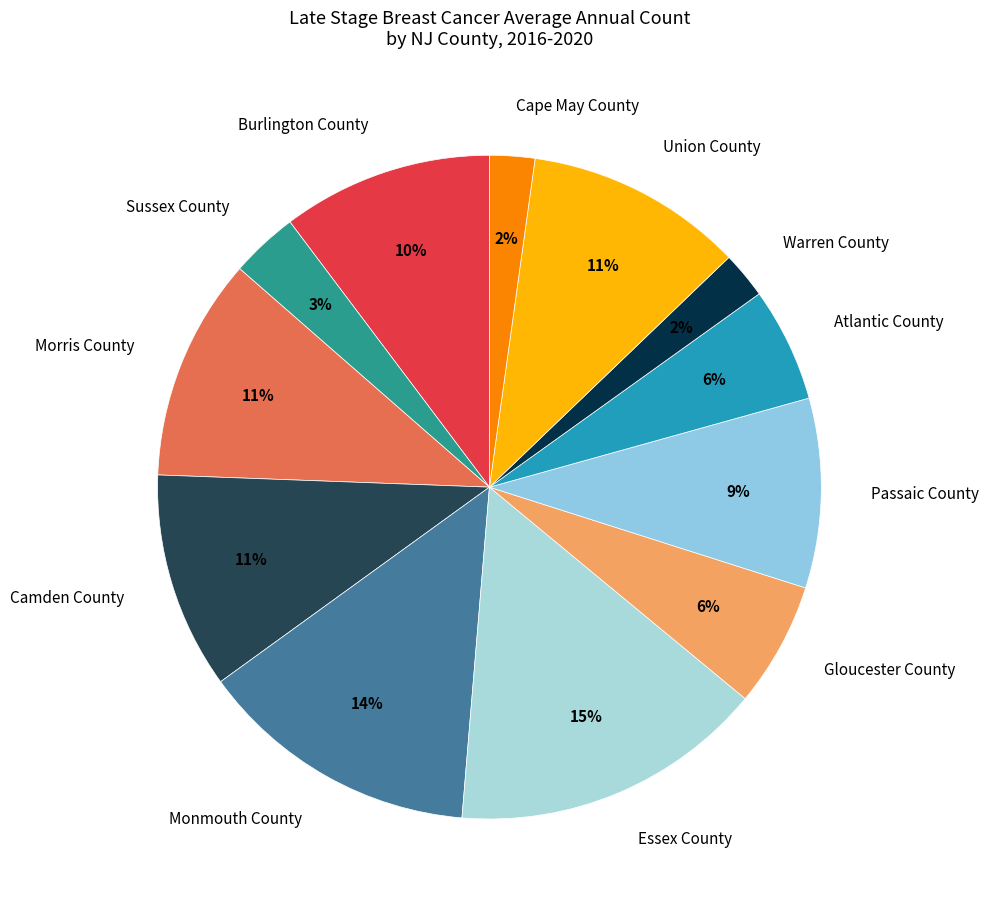

Is the sum of Monmouth County and Sussex County greater than half?

No